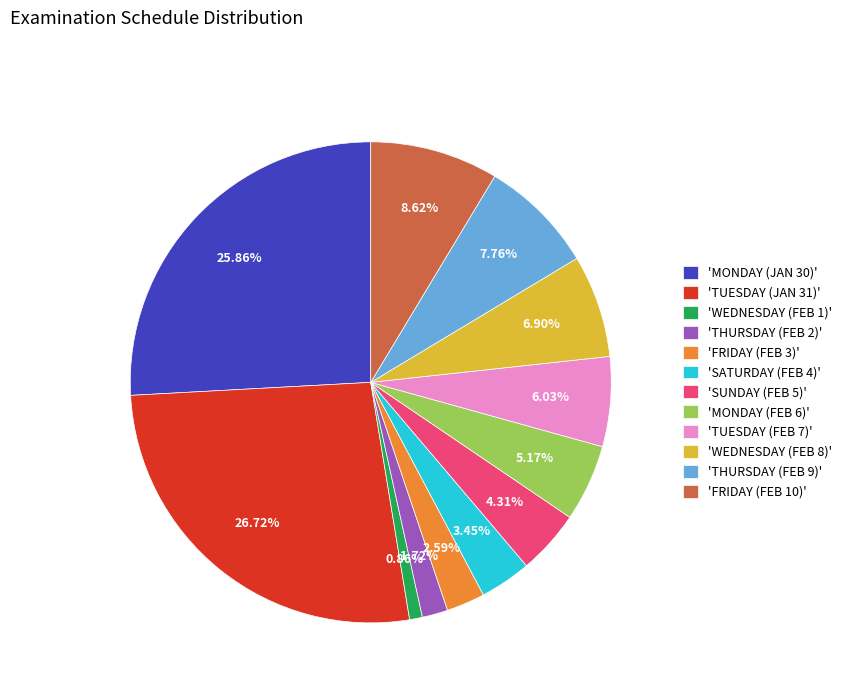

Do 'FRIDAY (FEB 10)' and 'MONDAY (FEB 6)' together represent more than half of the pie?

No